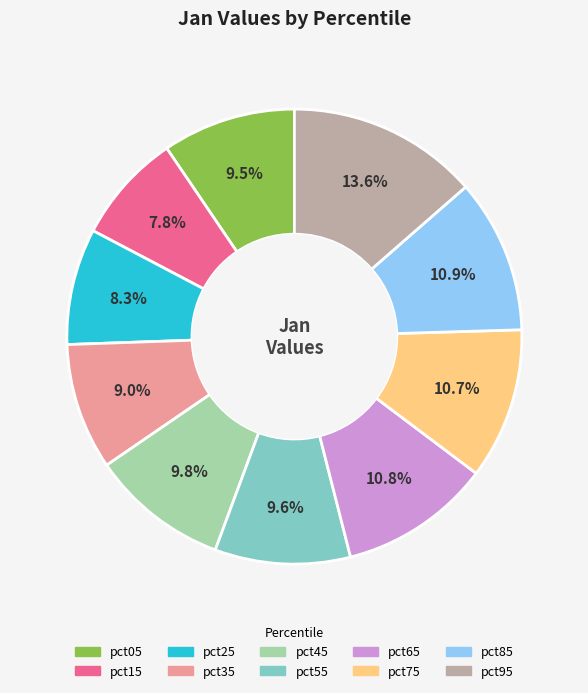

Does pct85 account for over 50% of the chart?

No